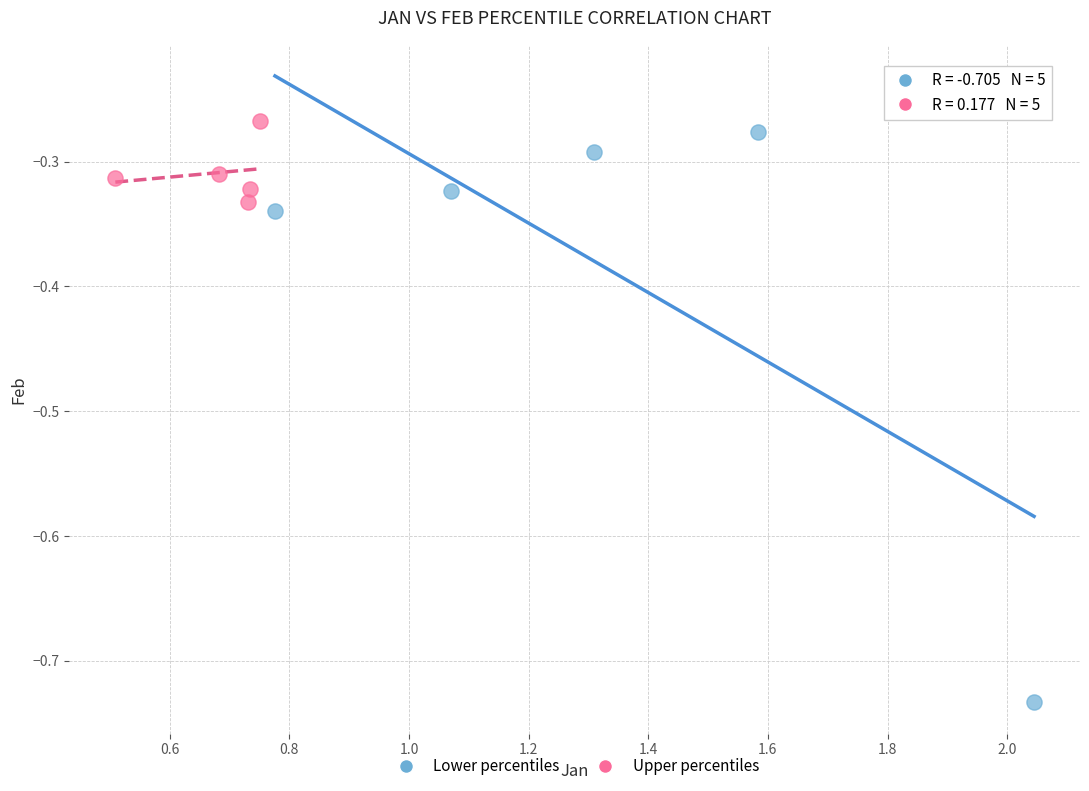

Which series contains the lowest Y value?

Lower percentiles